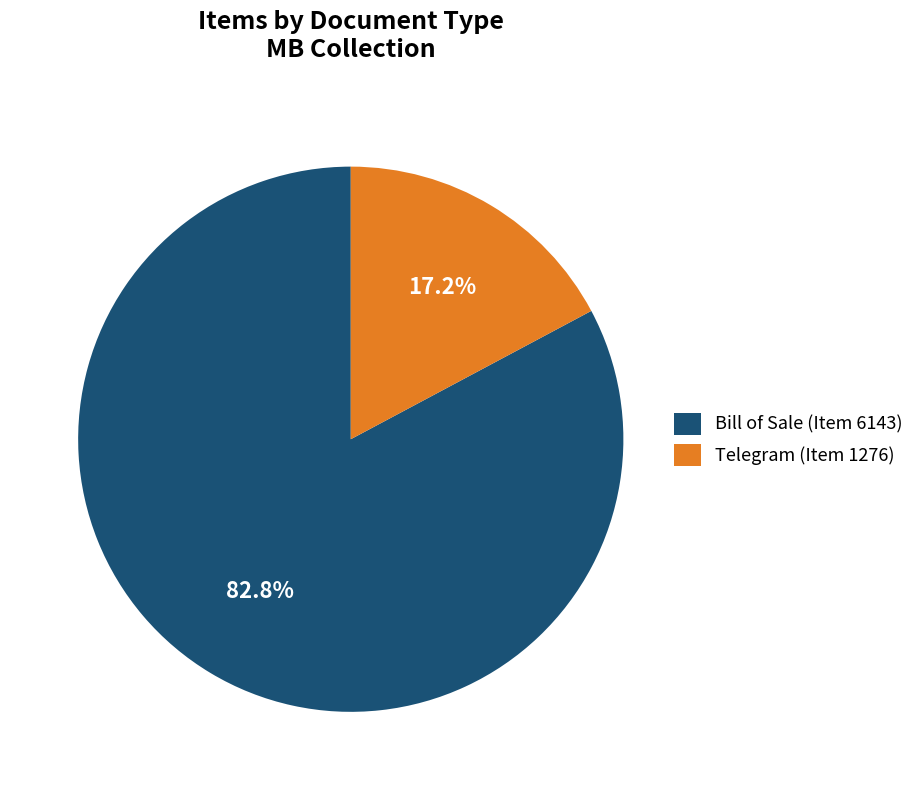

How many segments does this pie chart have?

2